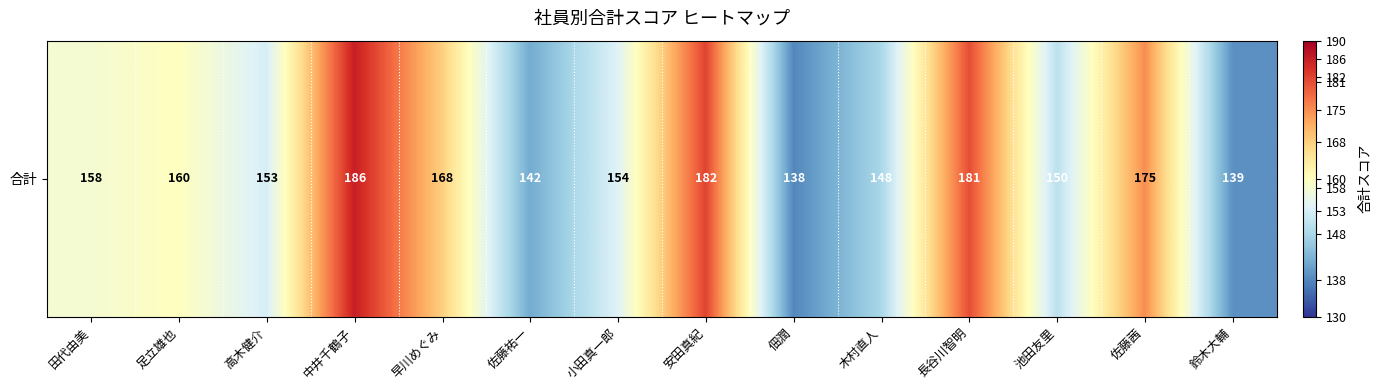

Reading right to left, what are all the values shown in this chart?

鈴木大輔=139	佐藤茜=175	池田友里=150	長谷川智明=181	木村直人=148	佃潤=138	安田真紀=182	小田真一郎=154	佐藤祐一=142	早川めぐみ=168	中井千鶴子=186	高木健介=153	足立雄也=160	田代由美=158